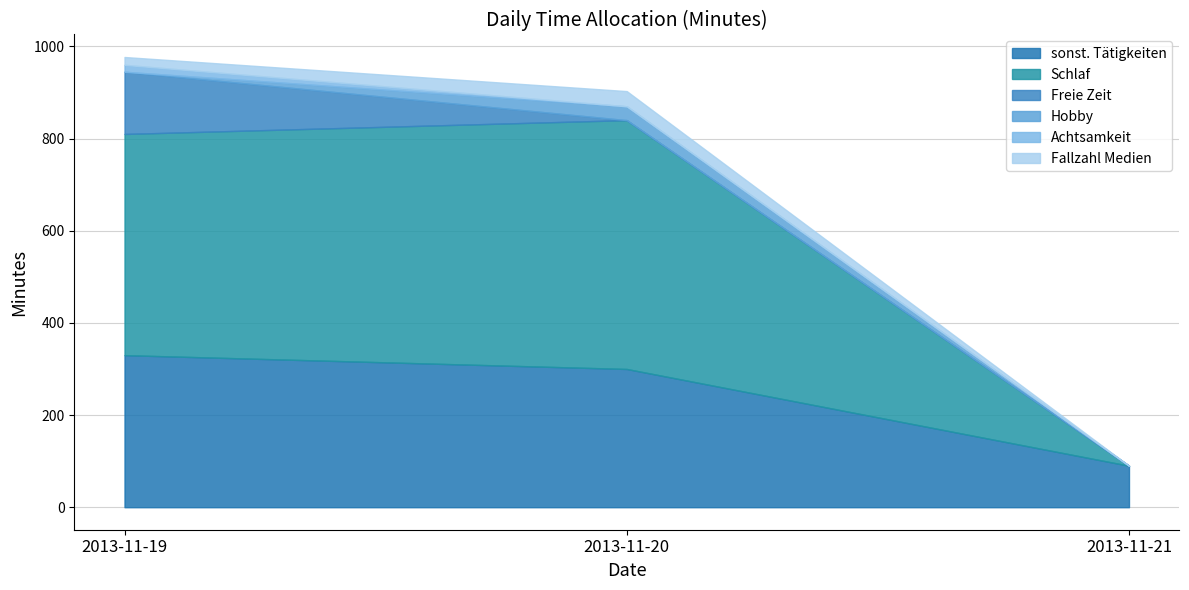

What is the total value across all series at 2013-11-21?

90